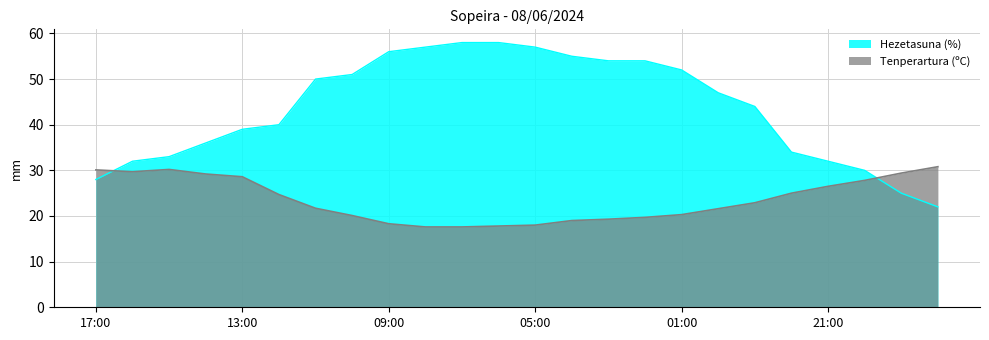

How many lines are shown in the chart?

2